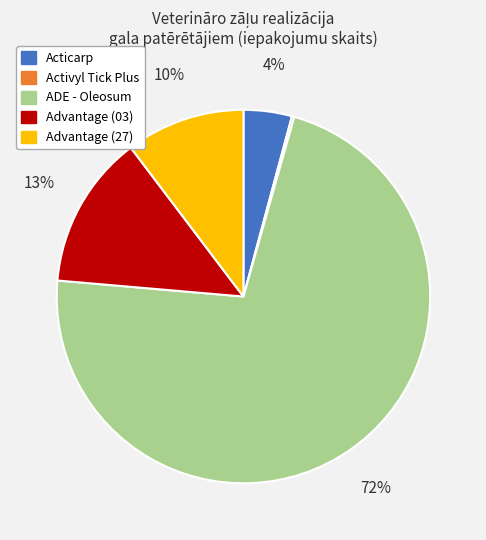

Does any single category account for the majority?

Yes